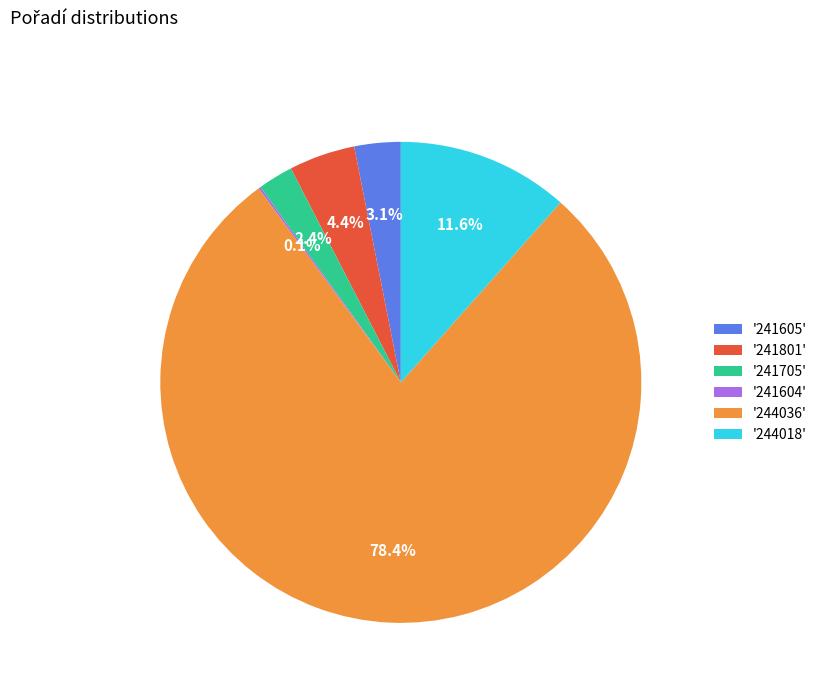

What is the majority slice?

'244036'